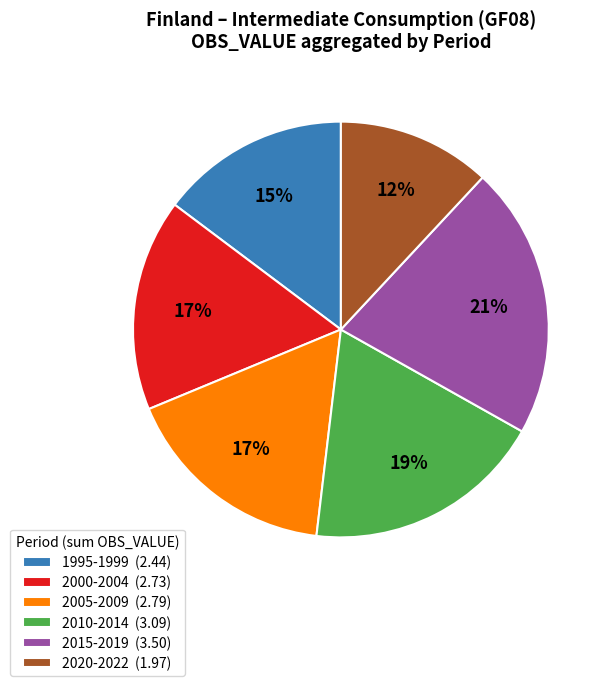

To the nearest percent, what is the difference between the largest and smallest slice percentages?

9%